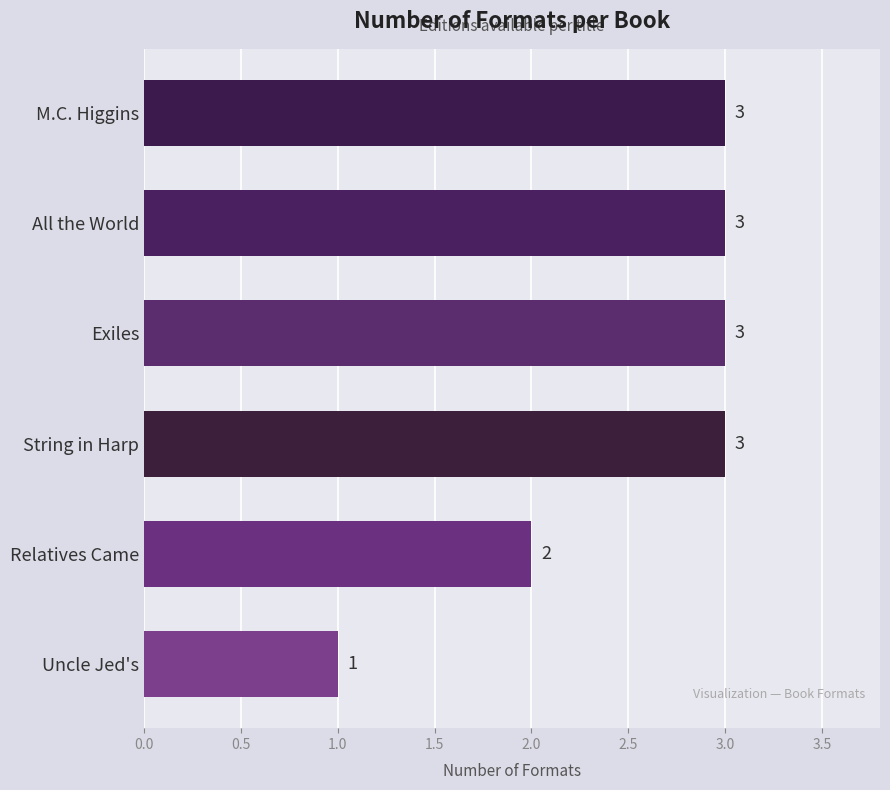

What is the ratio of the value at Exiles to the value at All the World?

1.0